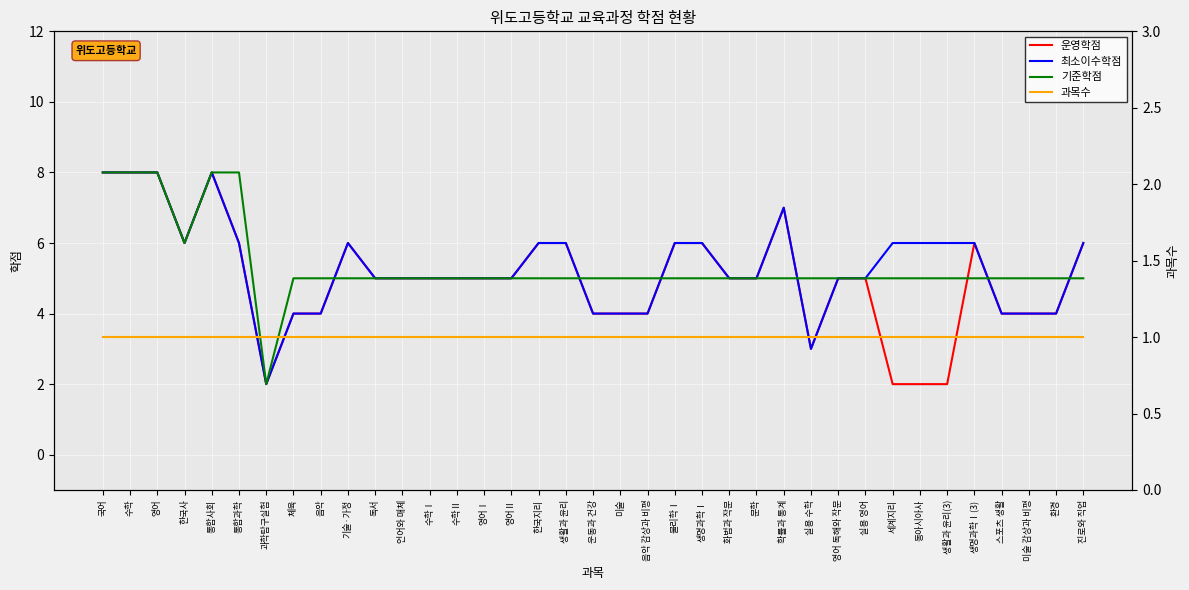

What position from the right is 실용 영어?

9